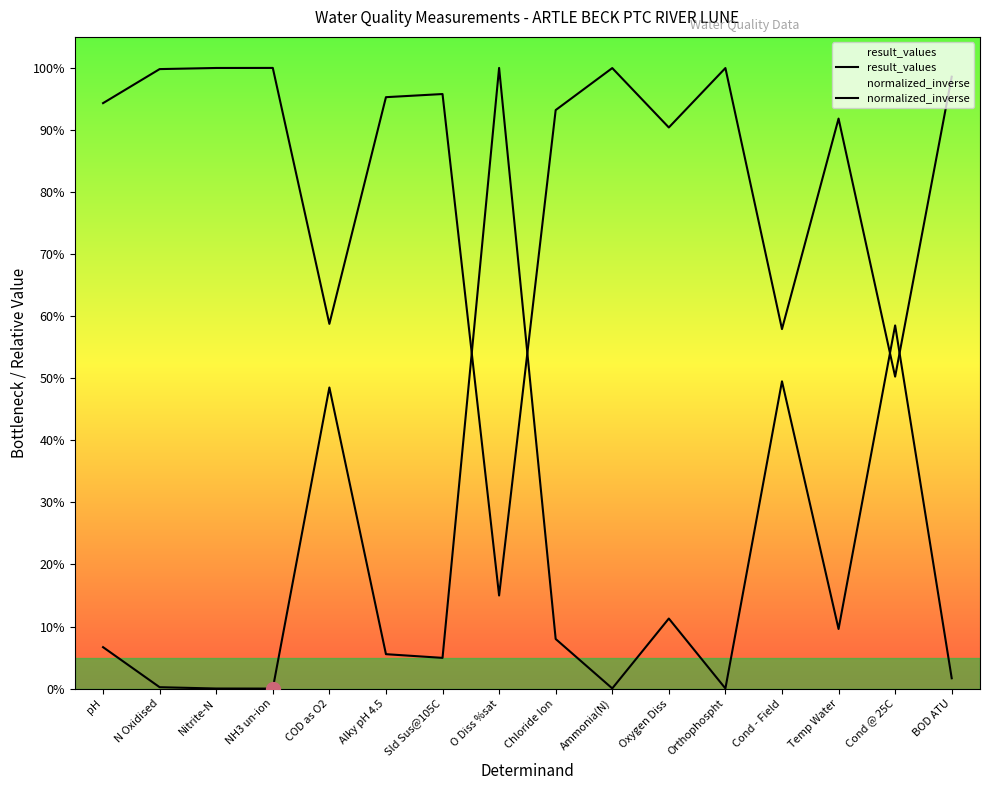

What is the label of the 13th point from the right?

NH3 un-ion